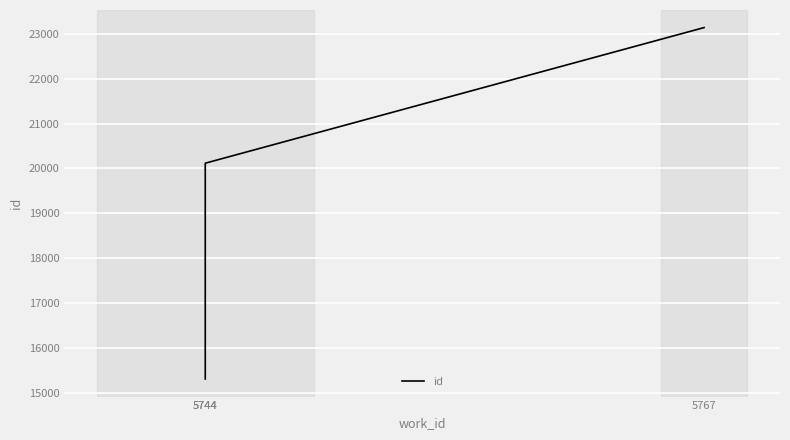

Does the chart display data point markers on the line(s)?

No